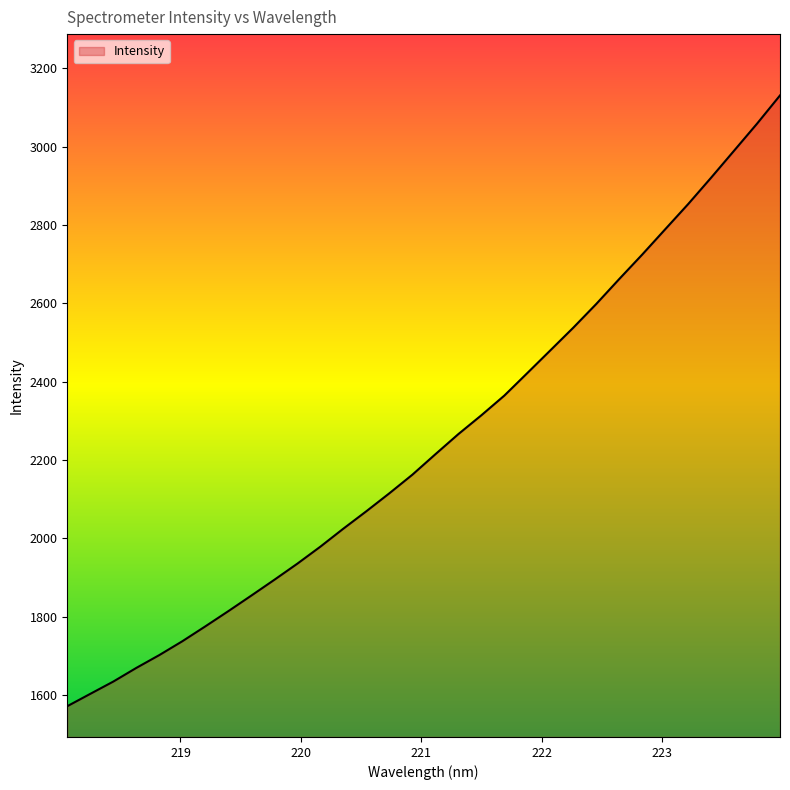

What is the greatest value displayed?

3130.7